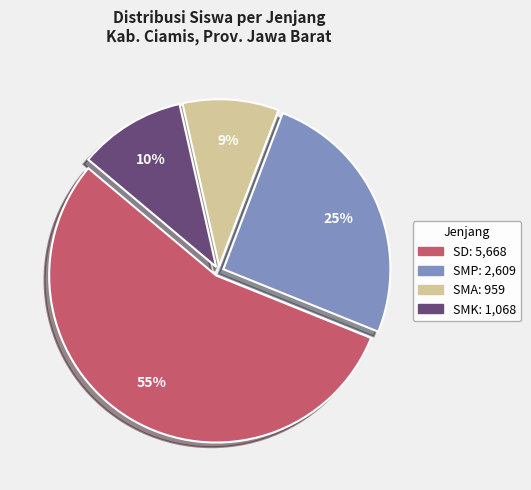

To the nearest percent, what is the difference between the largest and smallest slice percentages?

46%